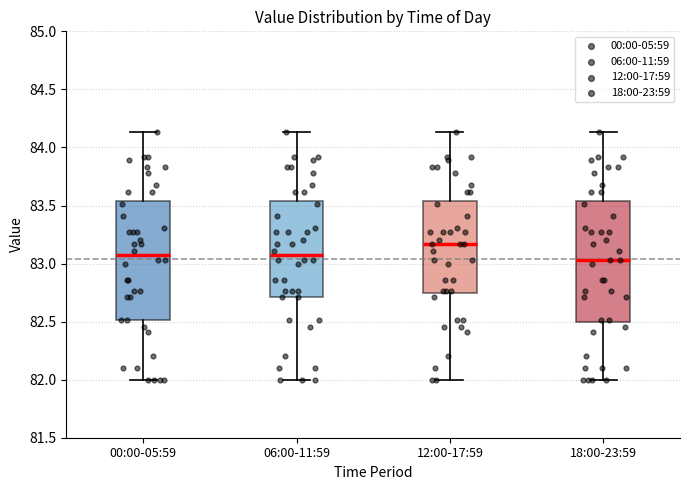

Which box's median line is the highest?

12:00-17:59